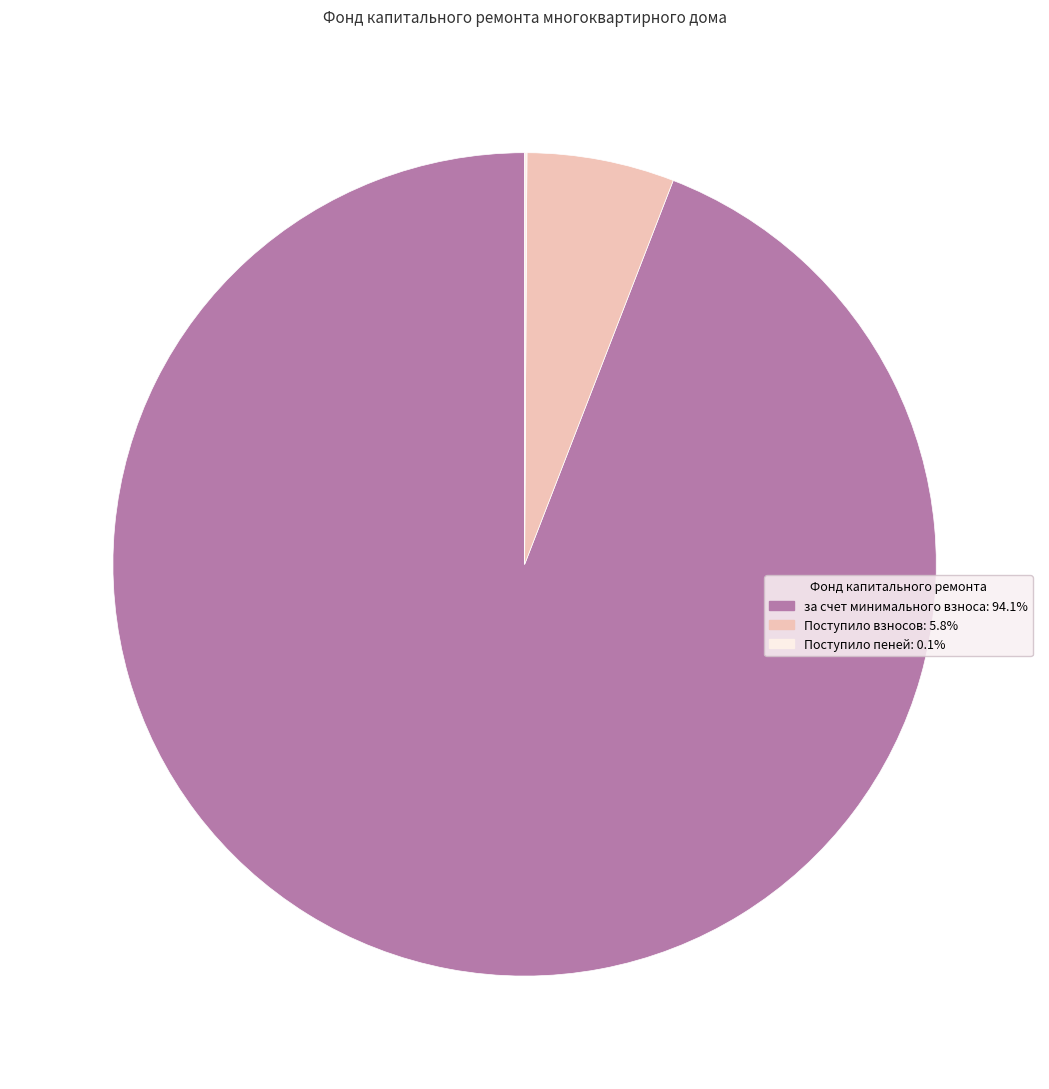

Does any single category account for the majority?

Yes